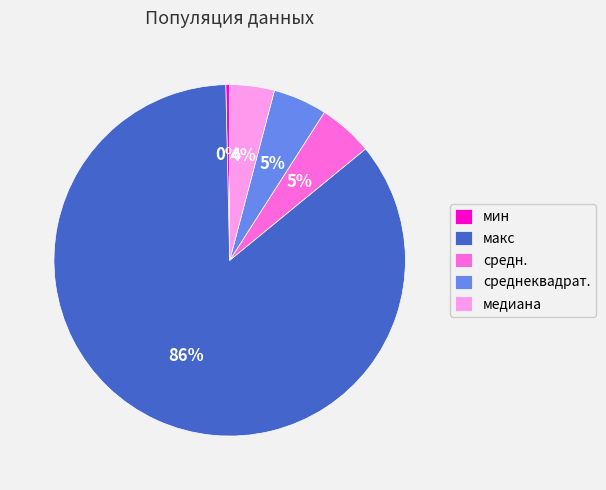

True or false: медиана accounts for 4% of the total.

True